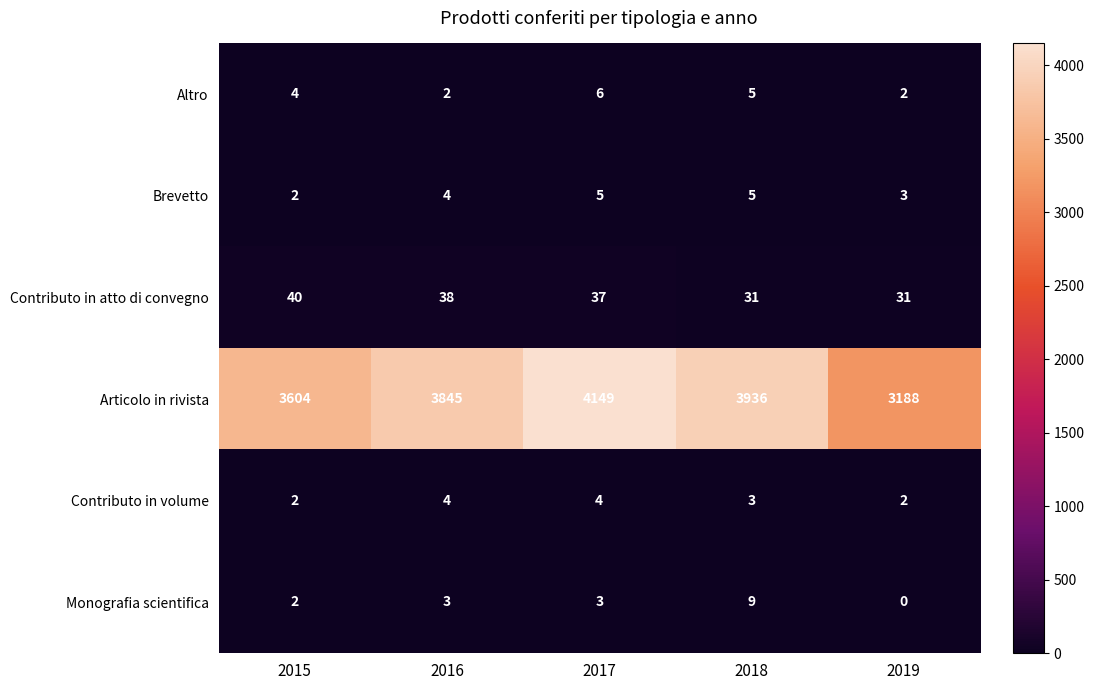

Which label corresponds to the smallest value in the chart?

2019